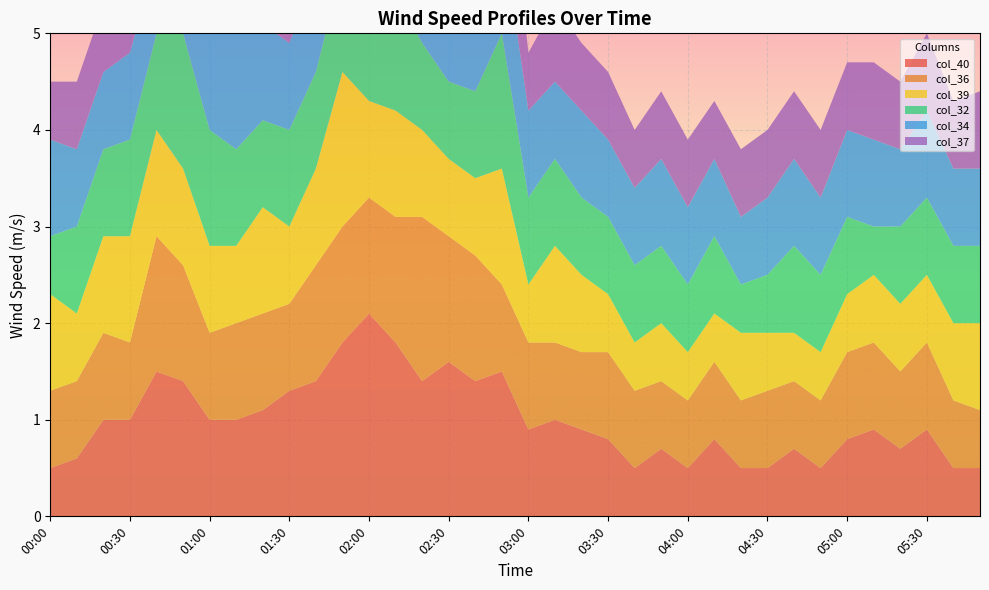

Reading left to right, extract all data points from this chart.

col_40: 00:00=0.5	00:10=0.6	00:20=1.0	00:30=1.0	00:40=1.5	00:50=1.4	01:00=1.0	01:10=1.0	01:20=1.1	01:30=1.3	01:40=1.4	01:50=1.8	02:00=2.1	02:10=1.8	02:20=1.4	02:30=1.6	02:40=1.4	02:50=1.5	03:00=0.9	03:10=1.0	03:20=0.9	03:30=0.8	03:40=0.5	03:50=0.7	04:00=0.5	04:10=0.8	04:20=0.5	04:30=0.5	04:40=0.7	04:50=0.5	05:00=0.8	05:10=0.9	05:20=0.7	05:30=0.9	05:40=0.5	05:50=0.5
col_36: 00:00=0.8	00:10=0.8	00:20=0.9	00:30=0.8	00:40=1.4	00:50=1.2	01:00=0.9	01:10=1.0	01:20=1.0	01:30=0.9	01:40=1.2	01:50=1.2	02:00=1.2	02:10=1.3	02:20=1.7	02:30=1.3	02:40=1.3	02:50=0.9	03:00=0.9	03:10=0.8	03:20=0.8	03:30=0.9	03:40=0.8	03:50=0.7	04:00=0.7	04:10=0.8	04:20=0.7	04:30=0.8	04:40=0.7	04:50=0.7	05:00=0.9	05:10=0.9	05:20=0.8	05:30=0.9	05:40=0.7	05:50=0.6
col_39: 00:00=1.0	00:10=0.7	00:20=1.0	00:30=1.1	00:40=1.1	00:50=1.0	01:00=0.9	01:10=0.8	01:20=1.1	01:30=0.8	01:40=1.0	01:50=1.6	02:00=1.0	02:10=1.1	02:20=0.9	02:30=0.8	02:40=0.8	02:50=1.2	03:00=0.6	03:10=1.0	03:20=0.8	03:30=0.6	03:40=0.5	03:50=0.6	04:00=0.5	04:10=0.5	04:20=0.7	04:30=0.6	04:40=0.5	04:50=0.5	05:00=0.6	05:10=0.7	05:20=0.7	05:30=0.7	05:40=0.8	05:50=0.9
col_32: 00:00=0.6	00:10=0.9	00:20=0.9	00:30=1.0	00:40=1.0	00:50=1.4	01:00=1.2	01:10=1.0	01:20=0.9	01:30=1.0	01:40=1.0	01:50=1.1	02:00=1.4	02:10=1.2	02:20=0.9	02:30=0.8	02:40=0.9	02:50=1.4	03:00=0.9	03:10=0.9	03:20=0.8	03:30=0.8	03:40=0.8	03:50=0.8	04:00=0.7	04:10=0.8	04:20=0.5	04:30=0.6	04:40=0.9	04:50=0.8	05:00=0.8	05:10=0.5	05:20=0.8	05:30=0.8	05:40=0.8	05:50=0.8
col_34: 00:00=1.0	00:10=0.8	00:20=0.8	00:30=0.9	00:40=0.8	00:50=1.0	01:00=1.4	01:10=1.2	01:20=1.0	01:30=0.9	01:40=1.0	01:50=1.1	02:00=0.9	02:10=1.0	02:20=1.1	02:30=1.0	02:40=0.9	02:50=1.1	03:00=0.9	03:10=0.8	03:20=0.9	03:30=0.8	03:40=0.8	03:50=0.9	04:00=0.8	04:10=0.8	04:20=0.7	04:30=0.8	04:40=0.9	04:50=0.8	05:00=0.9	05:10=0.9	05:20=0.8	05:30=0.9	05:40=0.8	05:50=0.8
col_37: 00:00=0.6	00:10=0.7	00:20=0.7	00:30=0.8	00:40=0.8	00:50=1.2	01:00=0.8	01:10=1.0	01:20=1.1	01:30=1.1	01:40=1.2	01:50=1.4	02:00=1.6	02:10=1.2	02:20=1.0	02:30=1.1	02:40=0.9	02:50=1.3	03:00=0.6	03:10=0.8	03:20=0.7	03:30=0.7	03:40=0.6	03:50=0.7	04:00=0.7	04:10=0.6	04:20=0.7	04:30=0.7	04:40=0.7	04:50=0.7	05:00=0.7	05:10=0.8	05:20=0.7	05:30=0.8	05:40=0.7	05:50=0.8